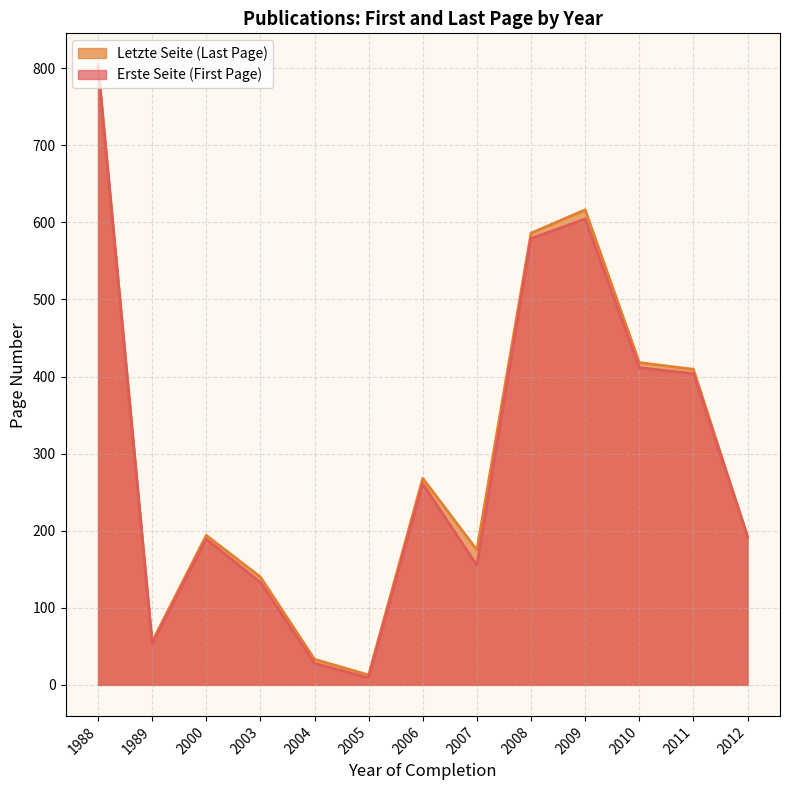

True or false: Letzte Seite and Erste Seite cross at least once.

True